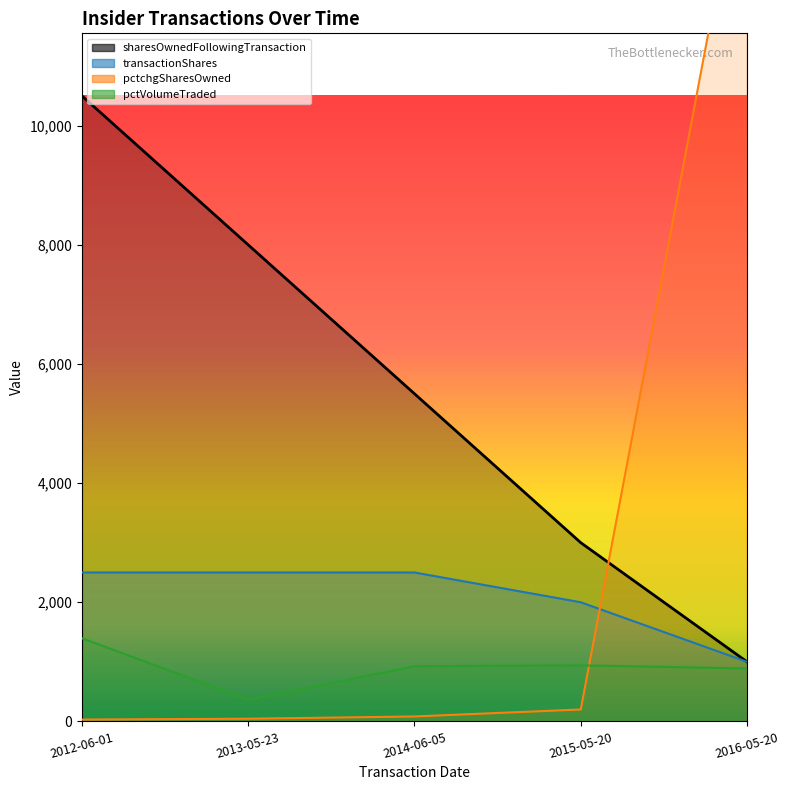

True or false: sharesOwnedFollowingTransaction has a value of 8000 at 2013-05-23.

True